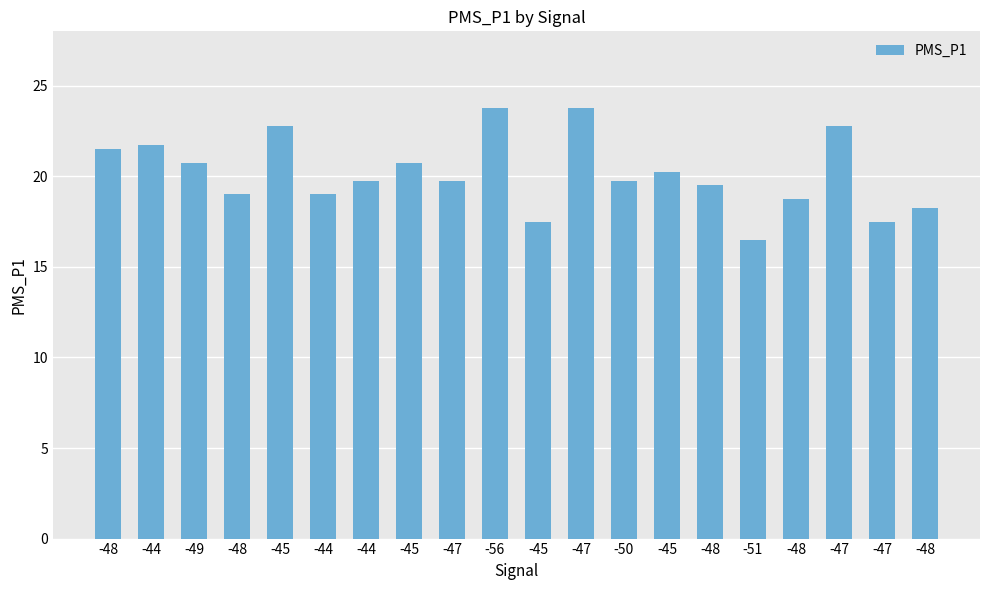

List the labels in order of value, smallest first.

-51, -45, -47, -48, -48, -48, -44, -48, -44, -47, -50, -45, -49, -45, -48, -44, -45, -47, -56, -47